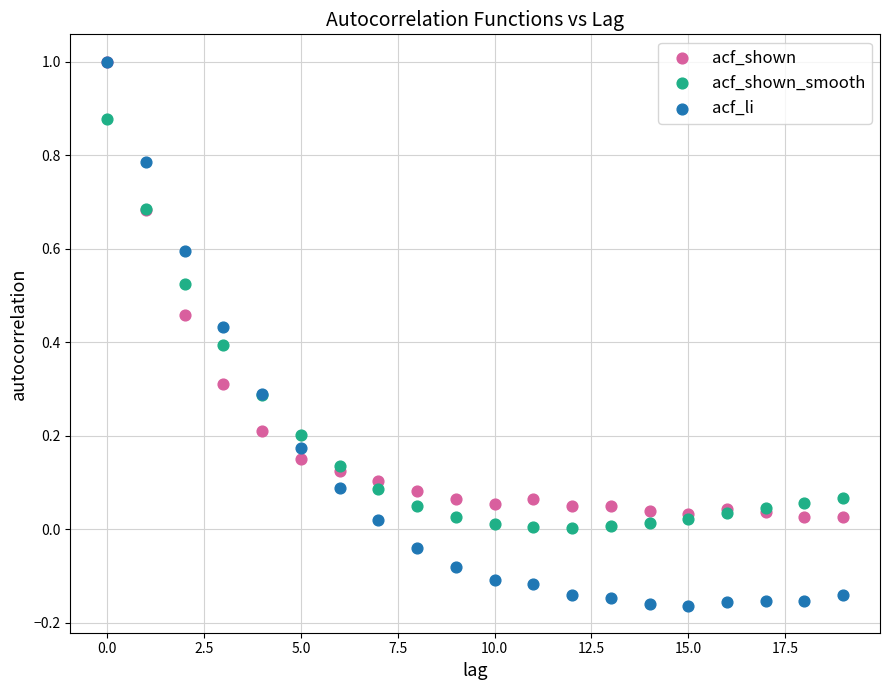

What are all the series names shown in the legend?

acf_shown, acf_shown_smooth, acf_li